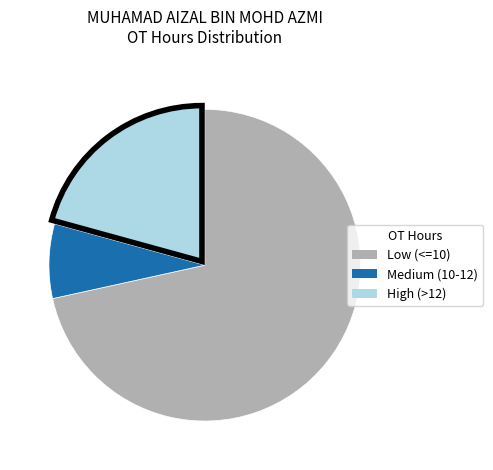

Is there any slice that represents more than half of the pie?

Yes